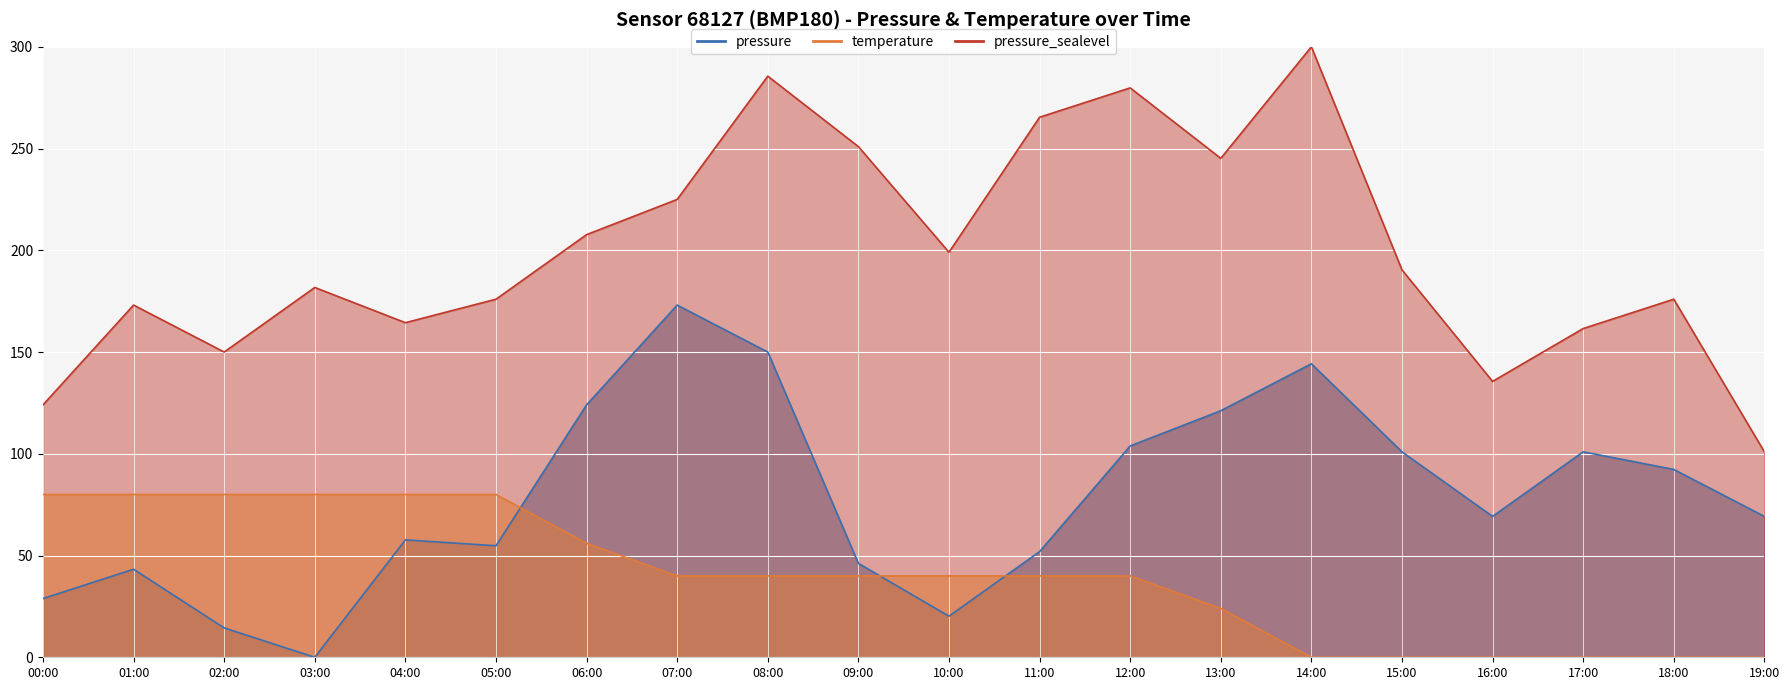

What is the label of the 17th point from the left?

16:00